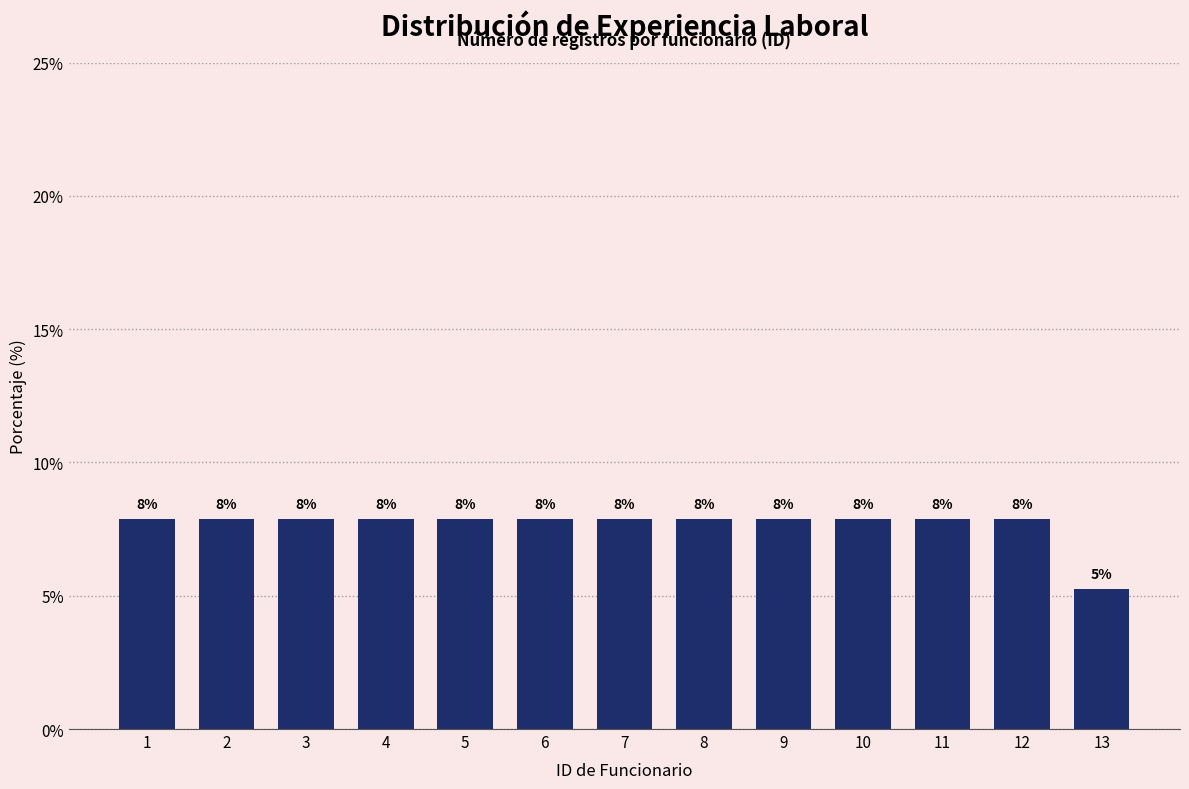

How many bars are there in total?

13